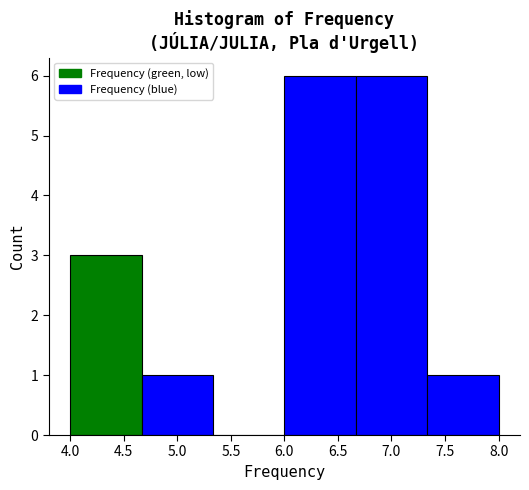

Reading left to right, list every bar in this chart as the range it spans on the x-axis followed by its height. Neither the bar edges nor the heights are printed on the chart, so give them approximately, as read against the axes.

4.00 to 4.65: 3
4.65 to 5.35: 1
5.35 to 6.00: 0
6.00 to 6.65: 6
6.65 to 7.35: 6
7.35 to 8.00: 1